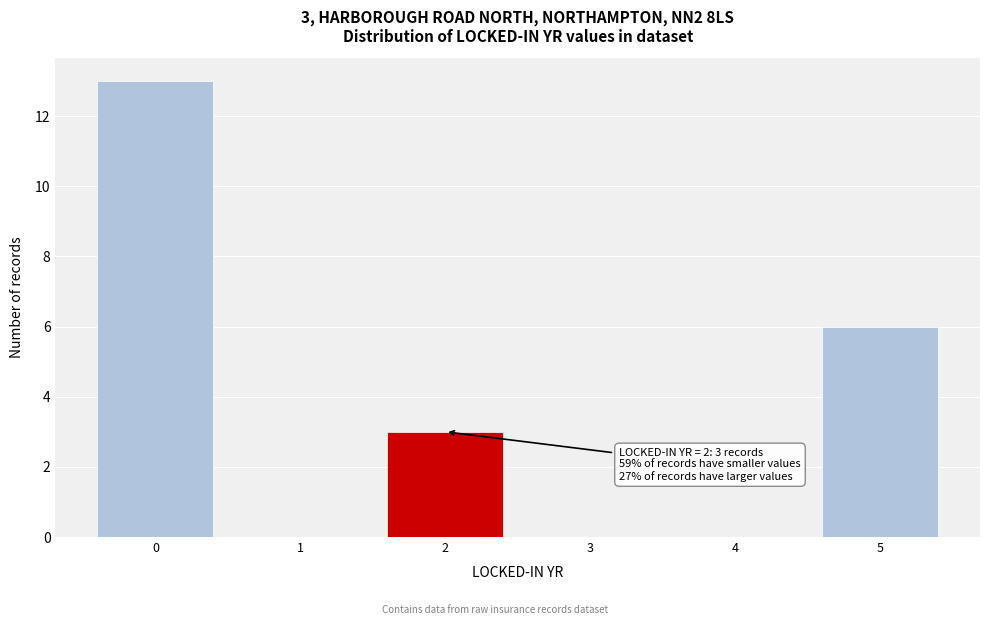

Reading left to right, transcribe all the data shown in this chart.

0=13	1=0	2=3	3=0	4=0	5=6